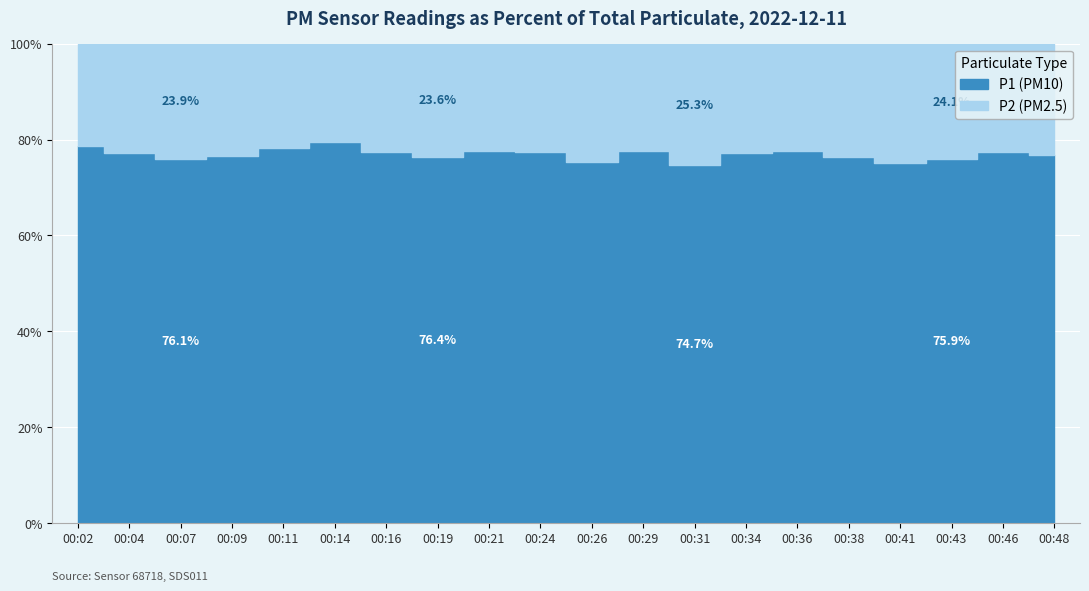

Is the value of P2 at 00:46 greater than the value of P1 at 00:31?

No